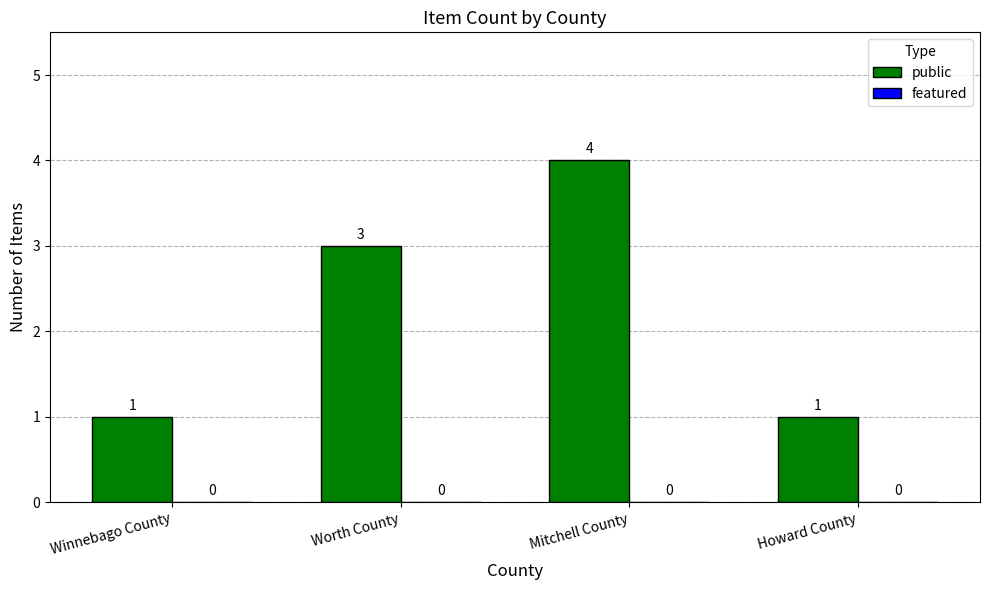

What is the label of the 1st bar from the left?

Winnebago County